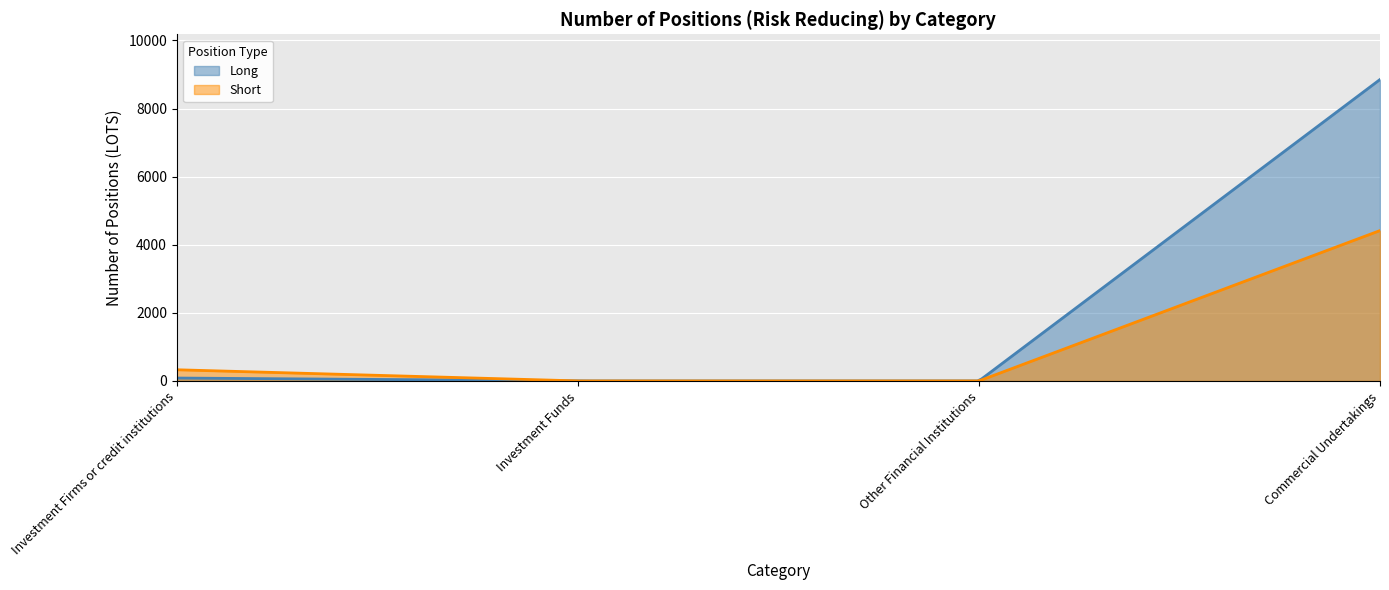

What position from the right is Investment Funds?

3